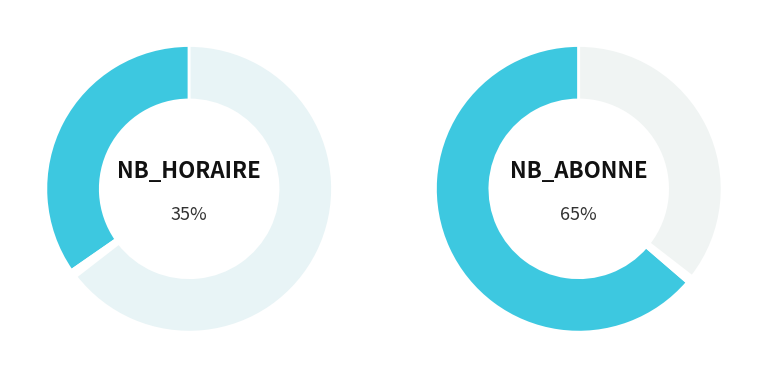

Rank the series by their average value, from lowest to highest.

NB_HORAIRE, NB_ABONNE